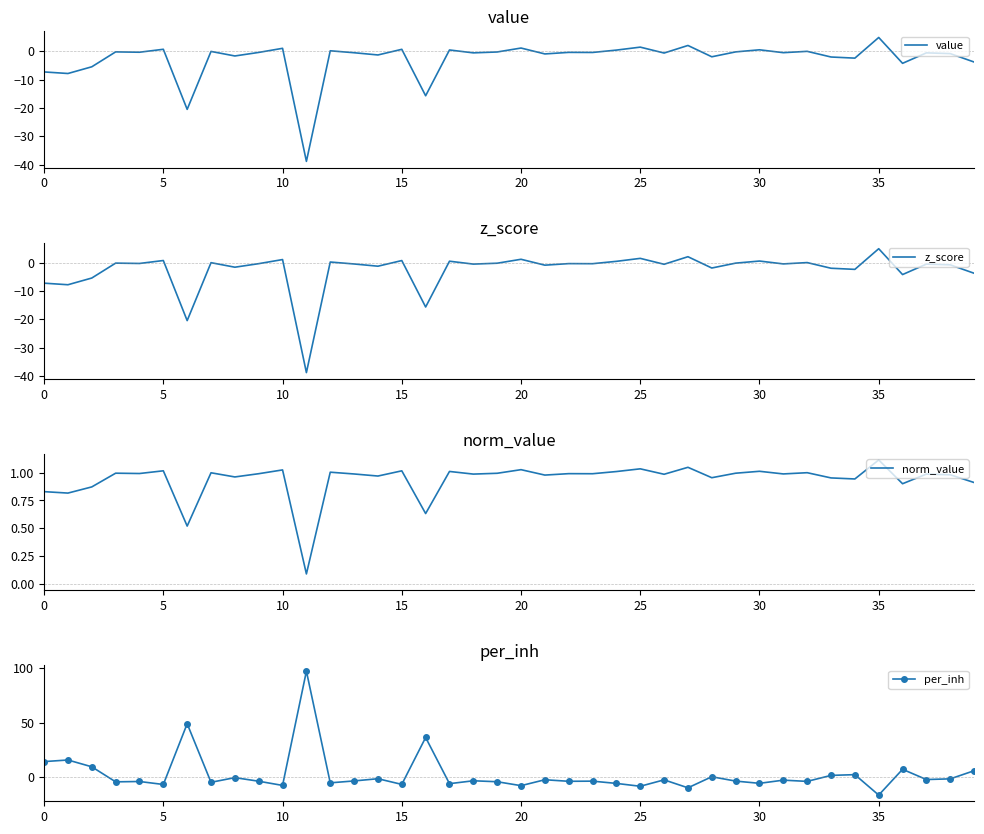

Reading right to left, what are all the values shown in this chart?

value: -3.8	-0.8	-0.5	-4.2	4.9	-2.4	-2.0	-0.0	-0.5	0.5	-0.2	-1.9	2.1	-0.6	1.5	0.4	-0.4	-0.4	-0.9	1.2	-0.2	-0.5	0.5	-15.7	0.7	-1.3	-0.5	0.2	-38.8	1.1	-0.4	-1.6	-0.0	-20.5	0.7	-0.3	-0.2	-5.5	-7.8	-7.3
z_score: -3.8	-0.8	-0.5	-4.2	4.9	-2.4	-2.0	-0.0	-0.5	0.5	-0.2	-1.9	2.1	-0.6	1.5	0.4	-0.4	-0.4	-0.9	1.2	-0.2	-0.5	0.5	-15.7	0.7	-1.3	-0.5	0.2	-38.8	1.1	-0.4	-1.6	-0.0	-20.5	0.7	-0.3	-0.2	-5.5	-7.8	-7.3
norm_value: 0.9	1.0	1.0	0.9	1.1	0.9	1.0	1.0	1.0	1.0	1.0	1.0	1.0	1.0	1.0	1.0	1.0	1.0	1.0	1.0	1.0	1.0	1.0	0.6	1.0	1.0	1.0	1.0	0.1	1.0	1.0	1.0	1.0	0.5	1.0	1.0	1.0	0.9	0.8	0.8
per_inh: 5.8	-1.6	-2.3	7.1	-16.6	2.2	1.6	-4.0	-2.8	-5.7	-3.7	0.3	-9.9	-2.5	-8.4	-5.8	-3.7	-3.9	-2.5	-7.9	-4.3	-3.4	-6.1	36.4	-6.7	-1.5	-3.5	-5.3	97.3	-7.7	-3.8	-0.5	-4.8	49.0	-6.8	-4.1	-4.4	9.4	15.7	14.2